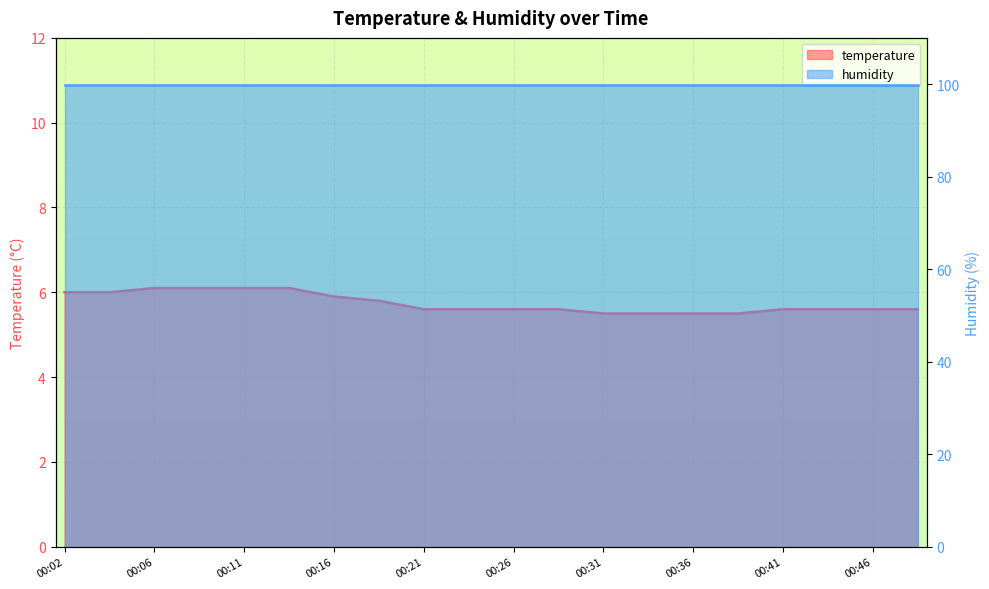

What is the sum of all values?

114.9